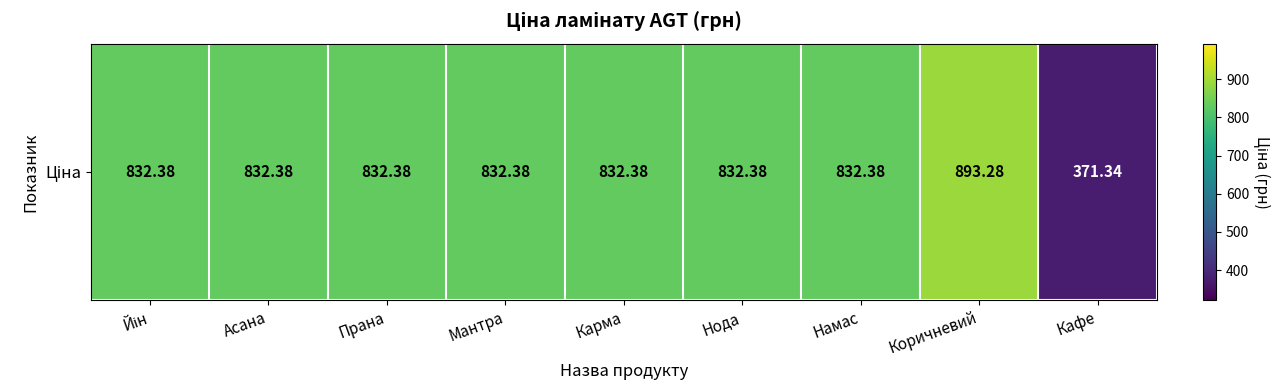

Reading left to right, extract all data points from this chart.

832.4	832.4	832.4	832.4	832.4	832.4	832.4	893.3	371.3